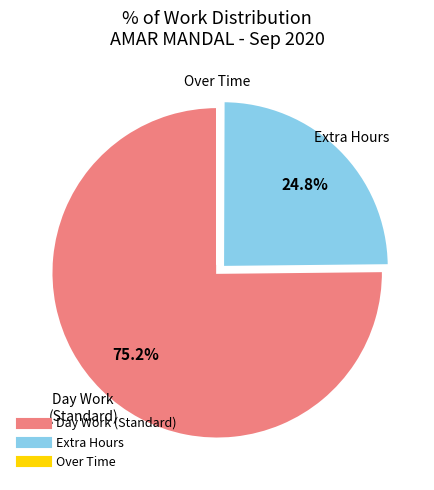

Does any single category account for the majority?

Yes